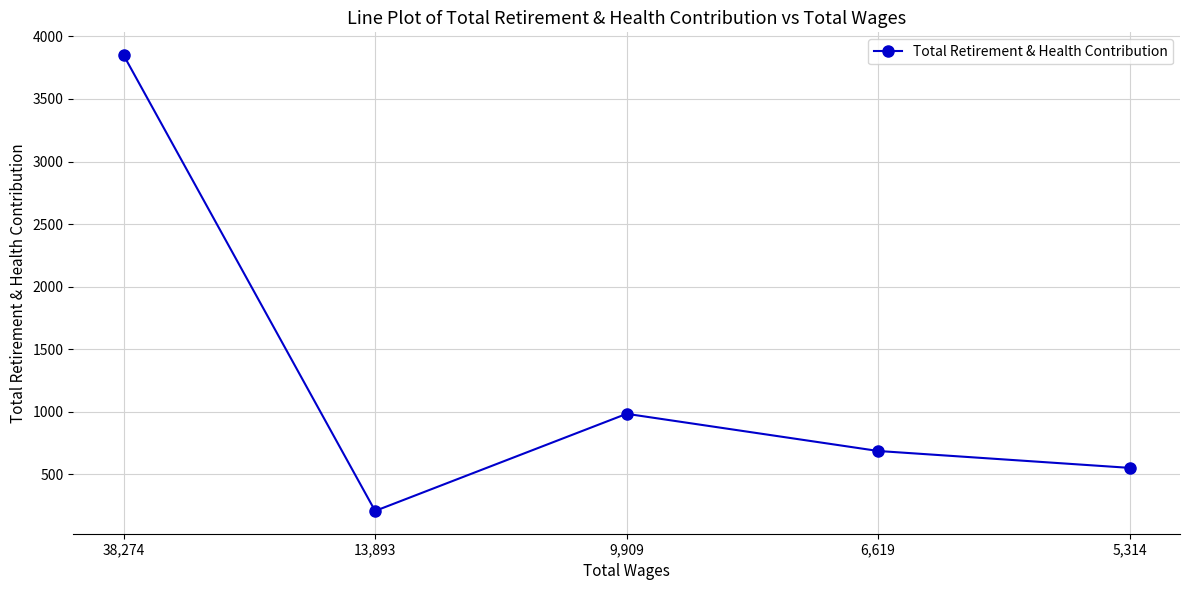

The value at 9,909 is 984. True or false?

True